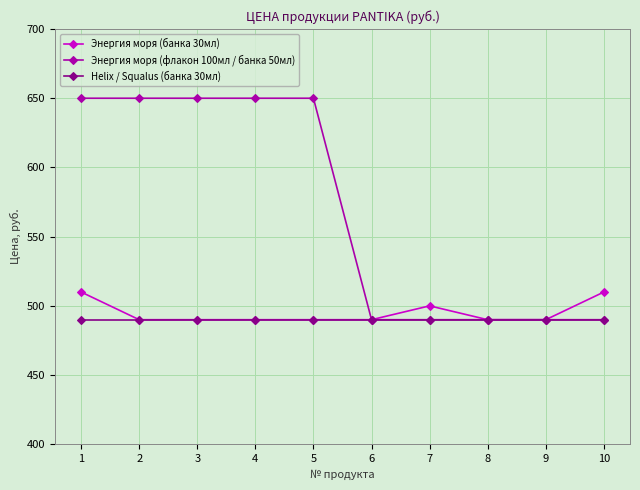

What is the total value across all series at 9?

1470